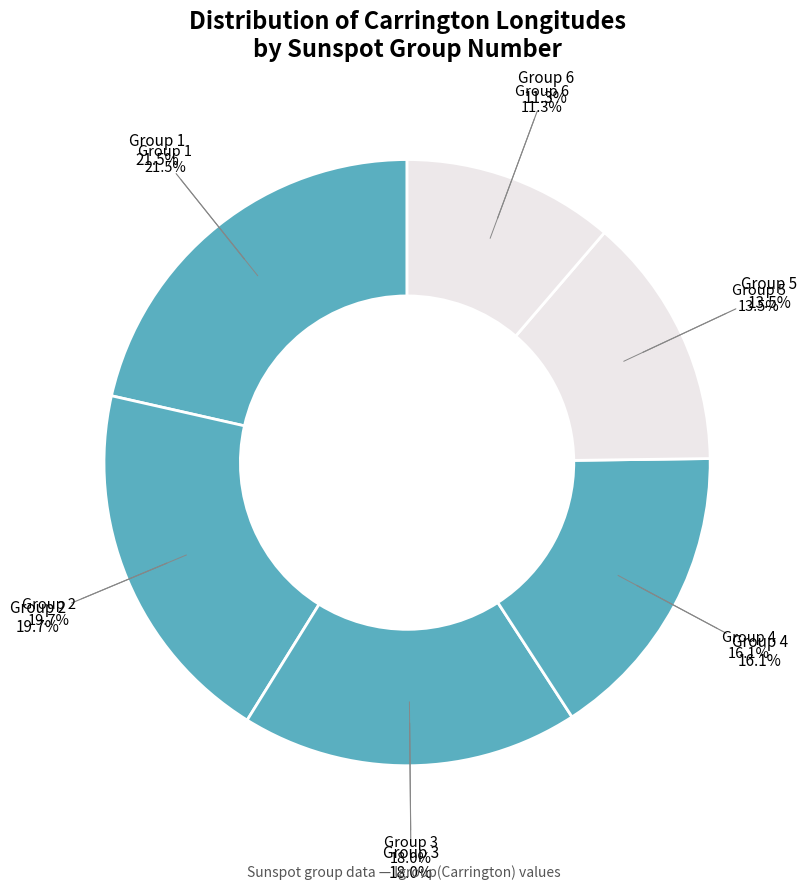

True or false: 3 accounts for 18% of the total.

True